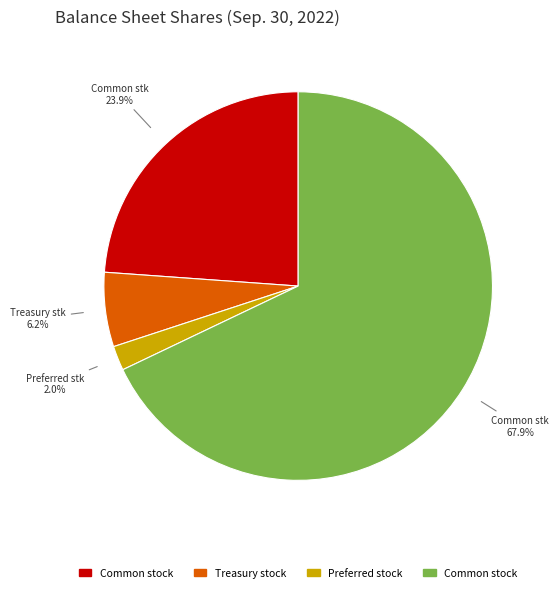

Does any single category account for the majority?

Yes